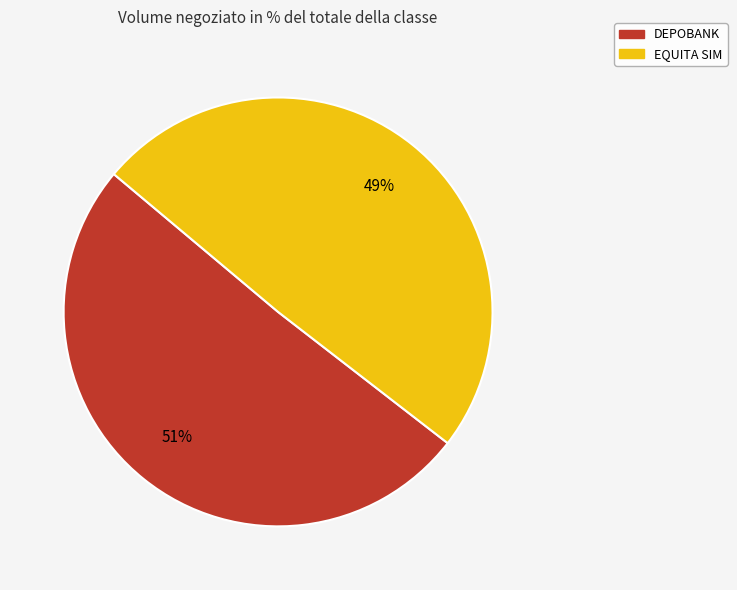

Does any single category account for the majority?

Yes